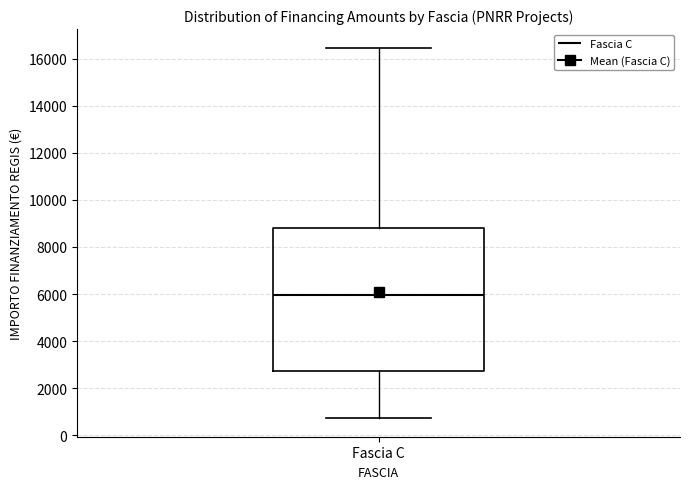

Transcribe this box plot: give where the median line is, the range the box spans, and where the two whiskers end, as read against the y-axis. The values are not printed on the chart, so give them approximately, as read against the axis.

median 6000, box 2800 to 8800, whiskers 800 to 16400